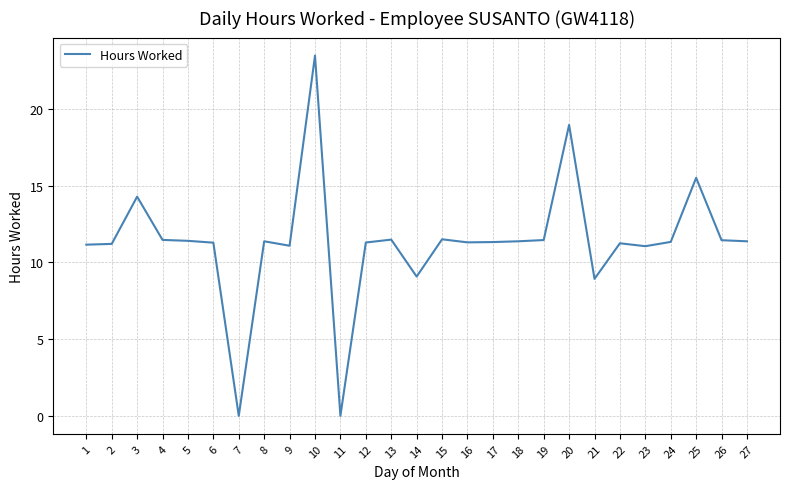

The value at 9 is 19.0. True or false?

False